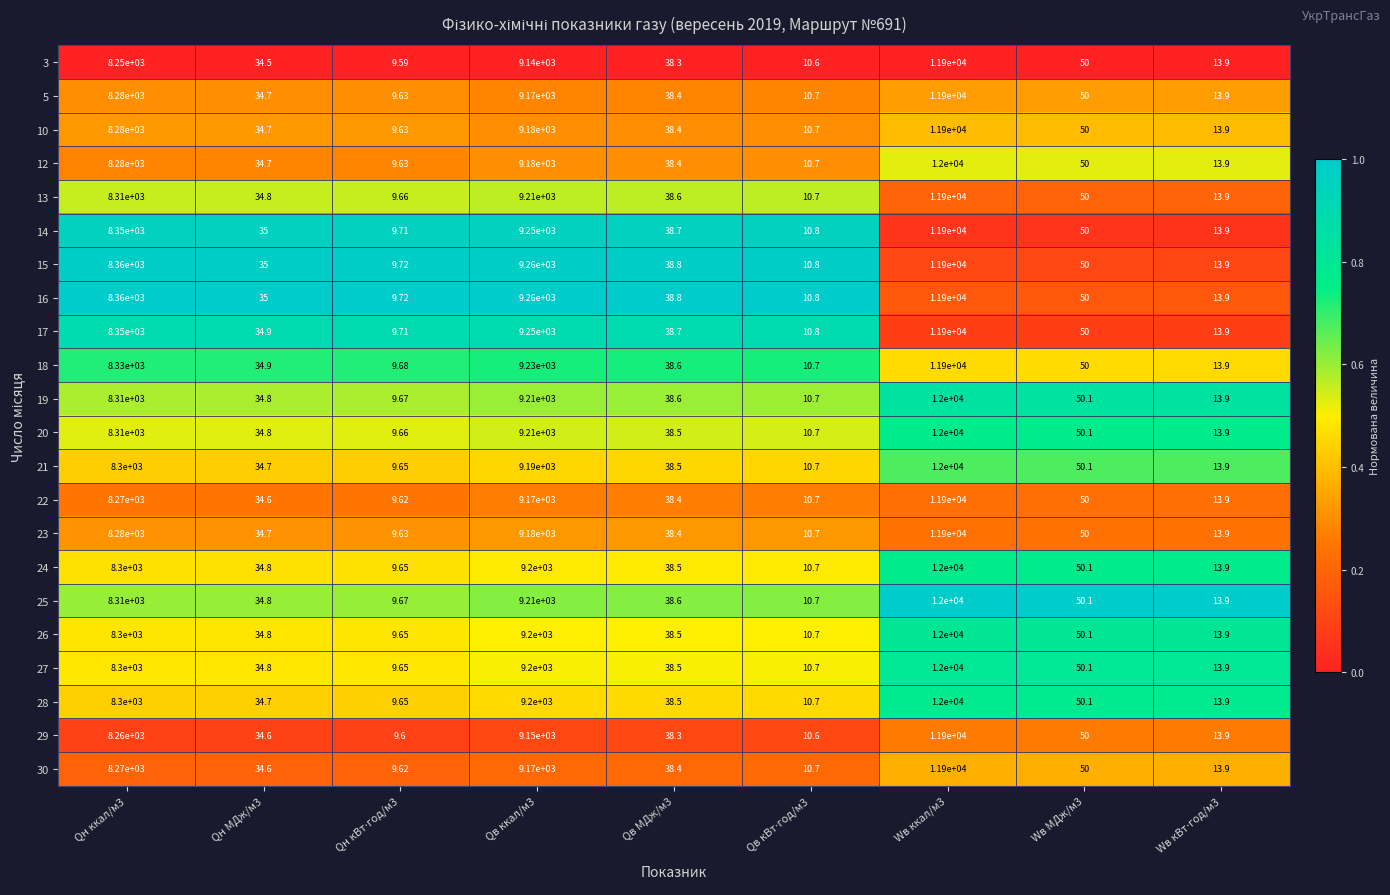

Count the number of categories in the chart.

9